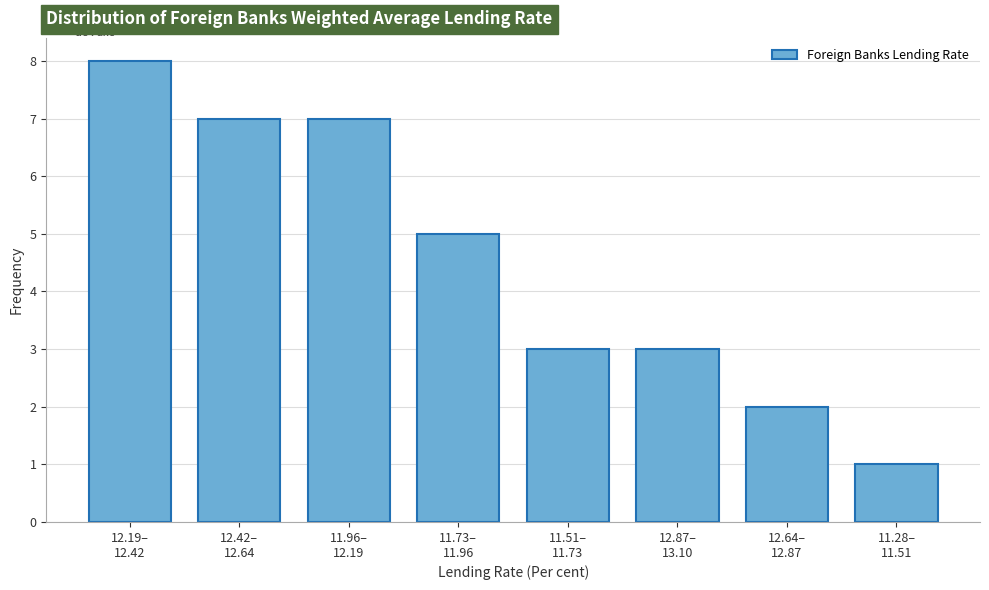

Reading right to left, transcribe all the data shown in this chart.

1	2	3	3	5	7	7	8